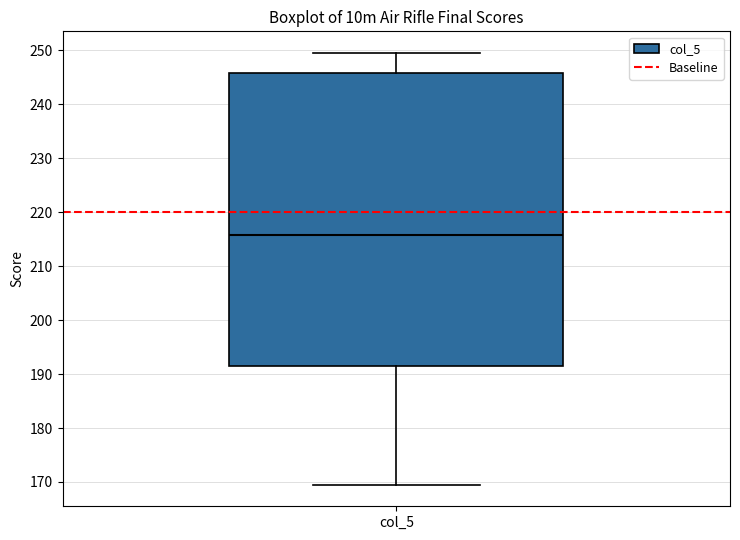

Read this box plot against the y-axis: the position of the median line, the range covered by the box, and the ends of both whiskers. The values are not printed on the chart, so give them approximately, as read against the axis.

median 216, box 191 to 246, whiskers 170 to 250